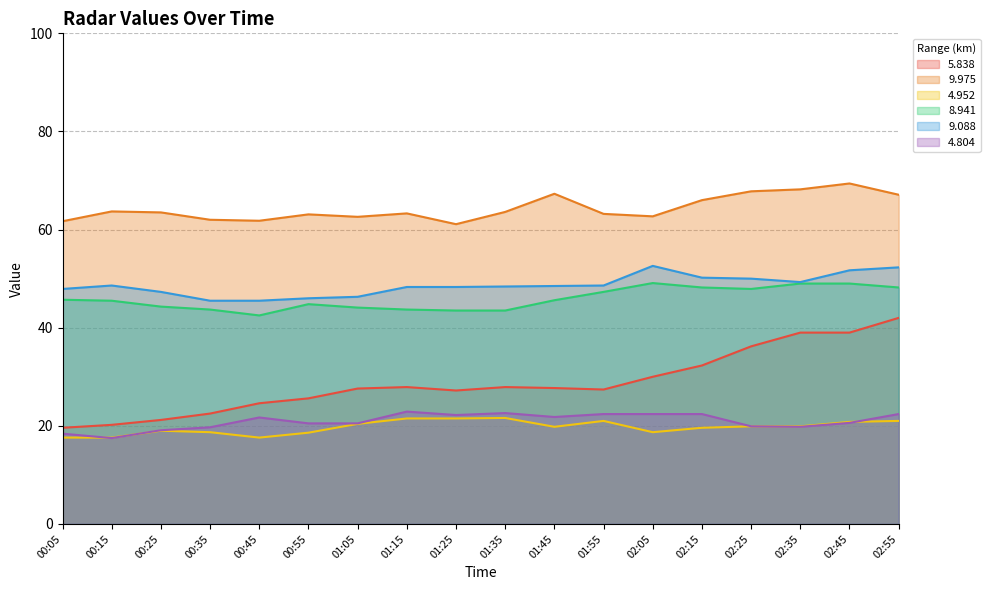

Which series has the largest total across all categories?

9.975